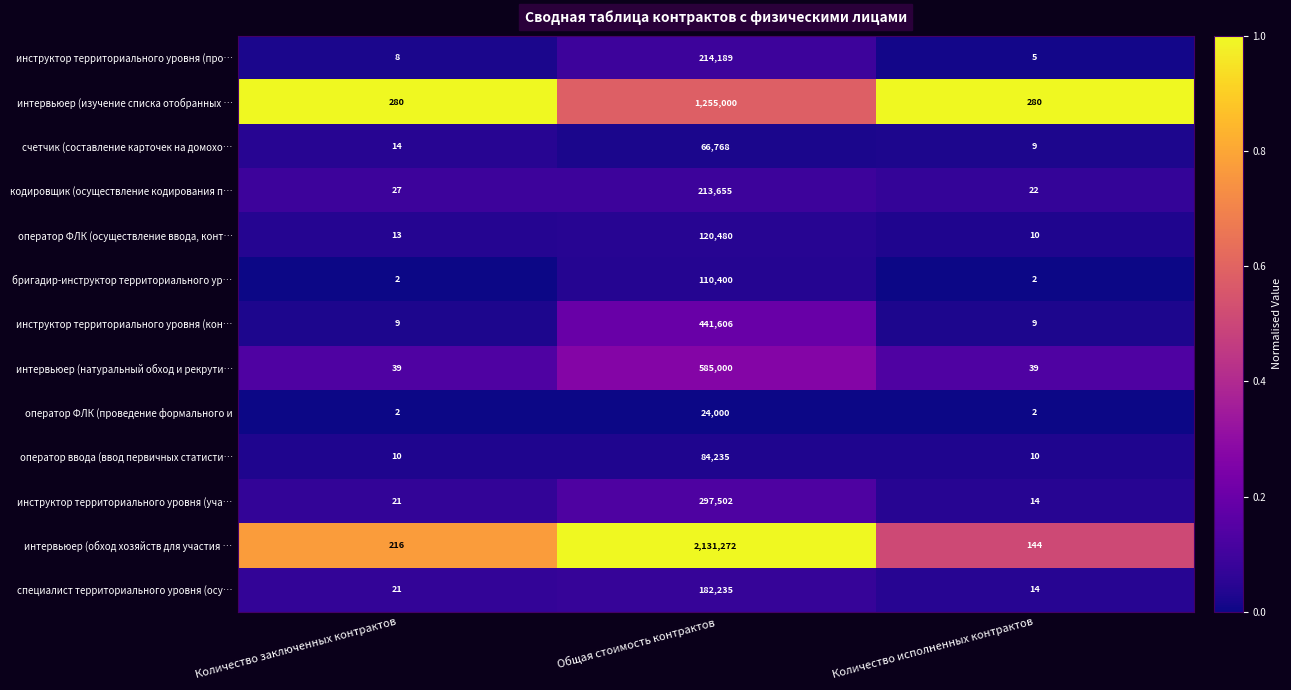

List the series in order of their peak value, highest first.

интервьюер (обход хозяйств для участия …, интервьюер (изучение списка отобранных …, интервьюер (натуральный обход и рекрути…, инструктор территориального уровня (кон…, инструктор территориального уровня (уча…, инструктор территориального уровня (про…, кодировщик (осуществление кодирования п…, специалист территориального уровня (осу…, оператор ФЛК (осуществление ввода, конт…, бригадир-инструктор территориального ур…, оператор ввода (ввод первичных статисти…, счетчик (составление карточек на домохо…, оператор ФЛК (проведение формального и